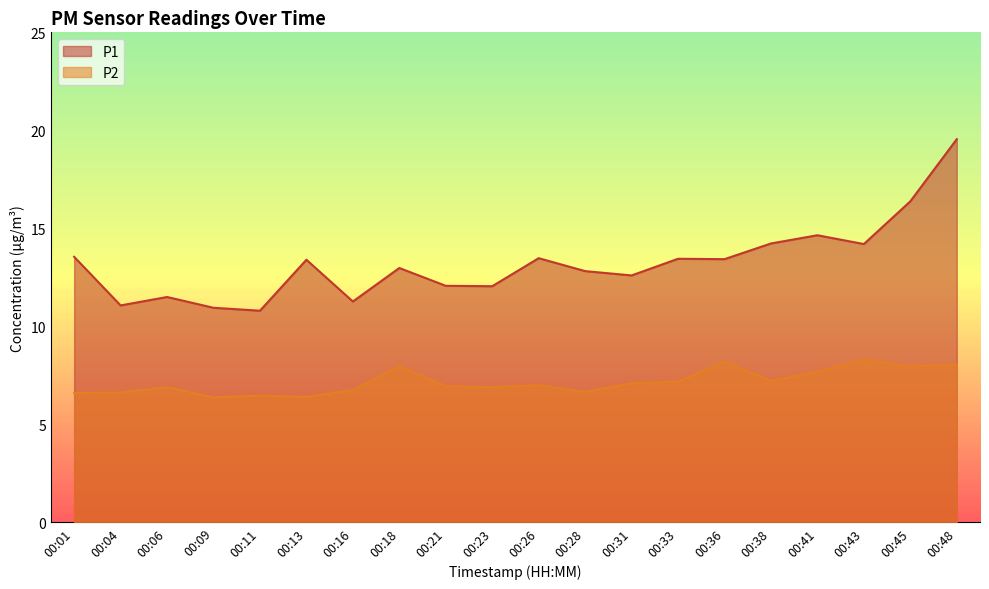

Does the chart have visible grid lines?

No